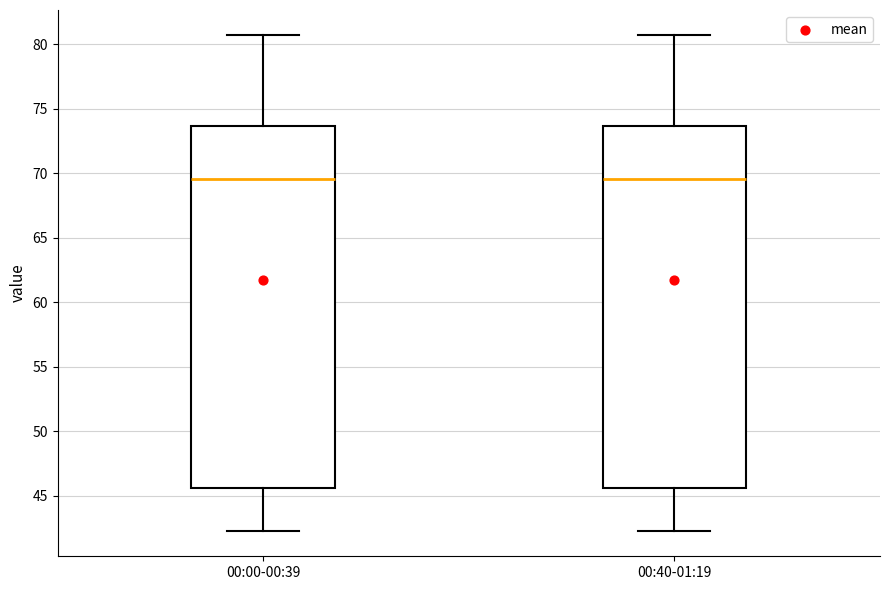

Reading left to right, transcribe this box plot: for each box, give where its median line is, the range the box spans, and where its two whiskers end, as read against the y-axis. The values are not printed on the chart, so give them approximately, as read against the axis.

00:00-00:39: median 69.5, box 45.5 to 73.5, whiskers 42.0 to 80.5
00:40-01:19: median 69.5, box 45.5 to 73.5, whiskers 42.0 to 80.5